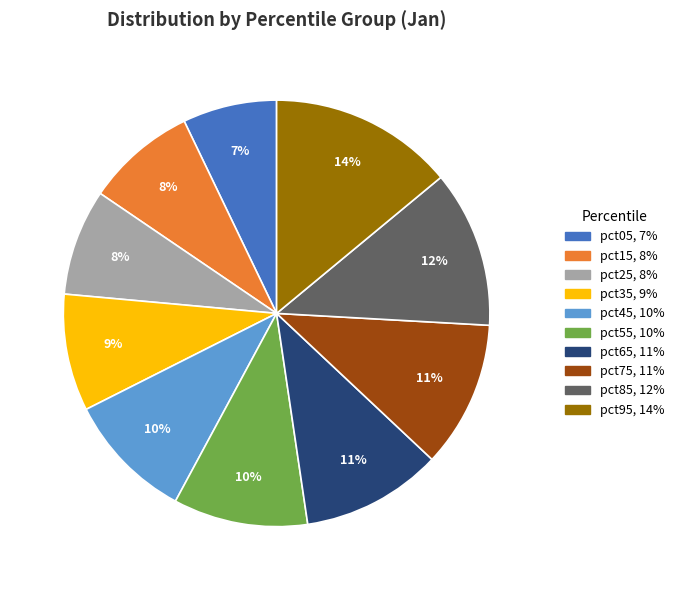

Which category has the biggest portion of the pie?

pct95